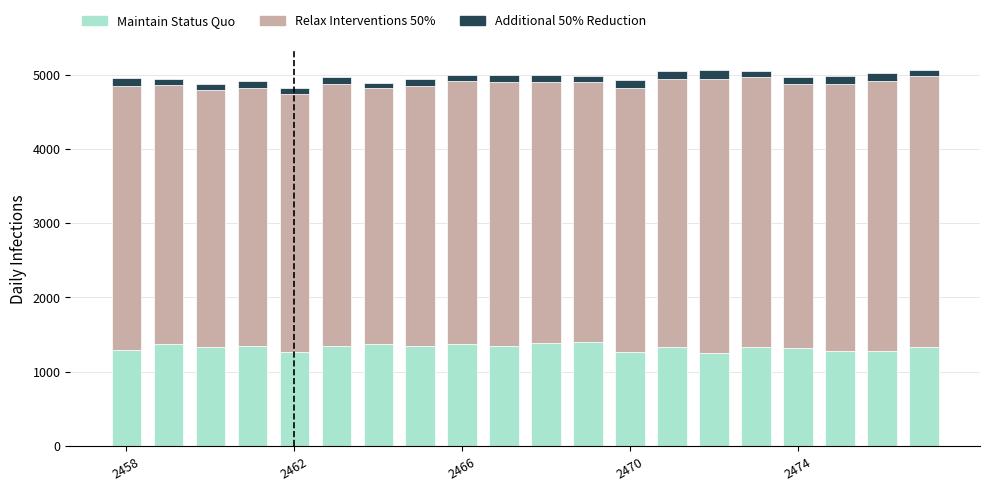

What is the maximum value for Maintain Status Quo?

1394